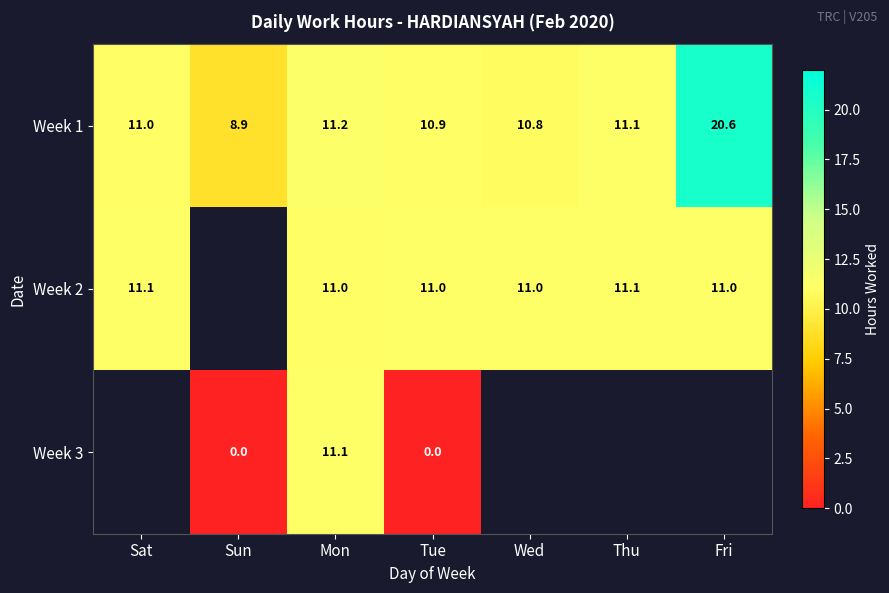

The Week 1 series shows 4.2 at Thu. True or false?

False